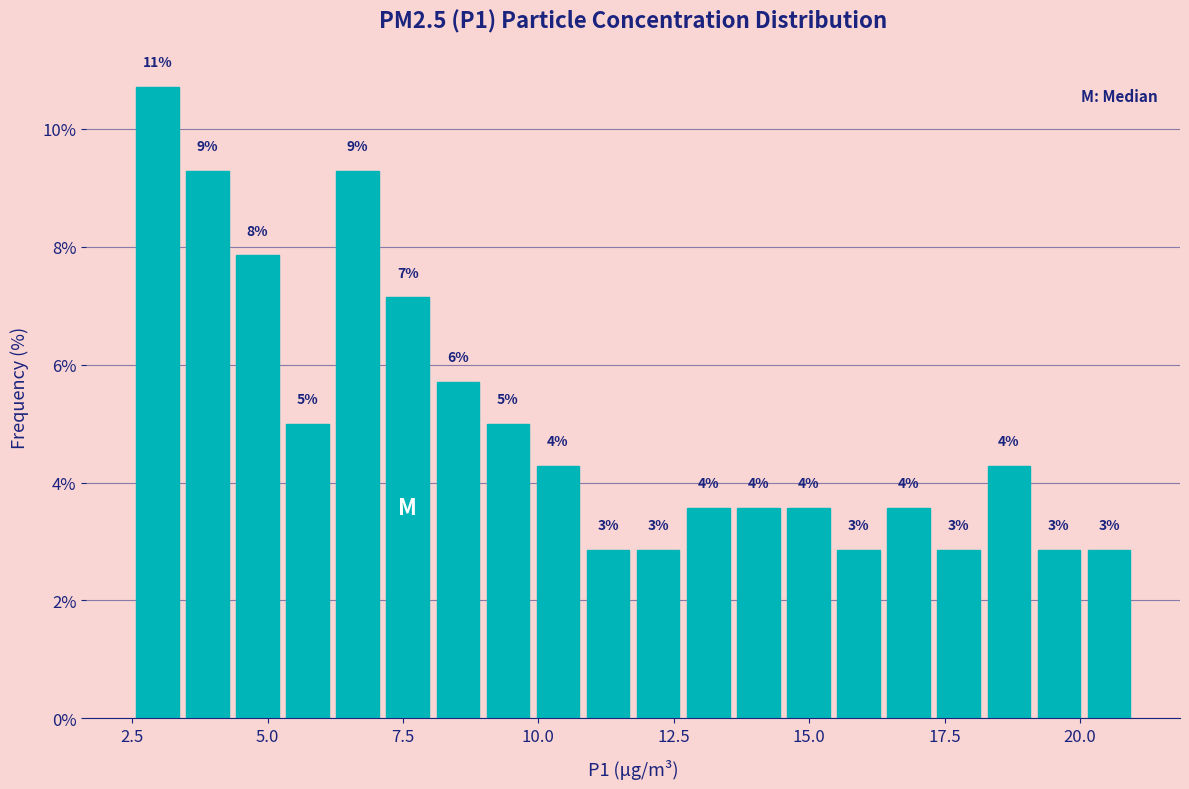

Around what value on the x-axis is the tallest bar? Give the approximate position of its centre, as read against the axis.

3.0